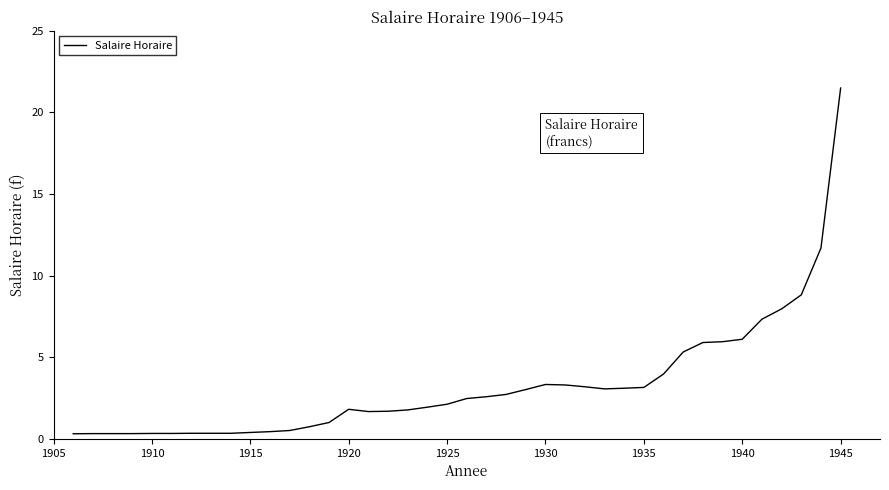

What is the greatest value displayed?

21.5